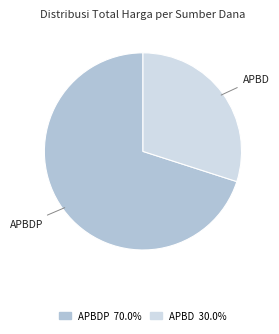

Does any single category account for the majority?

Yes